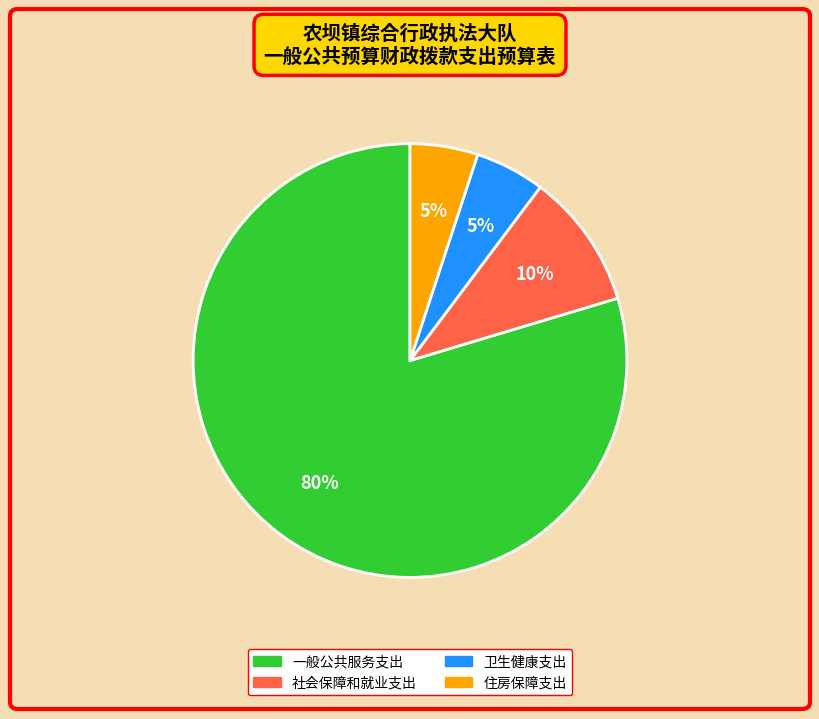

Does any single category account for the majority?

Yes